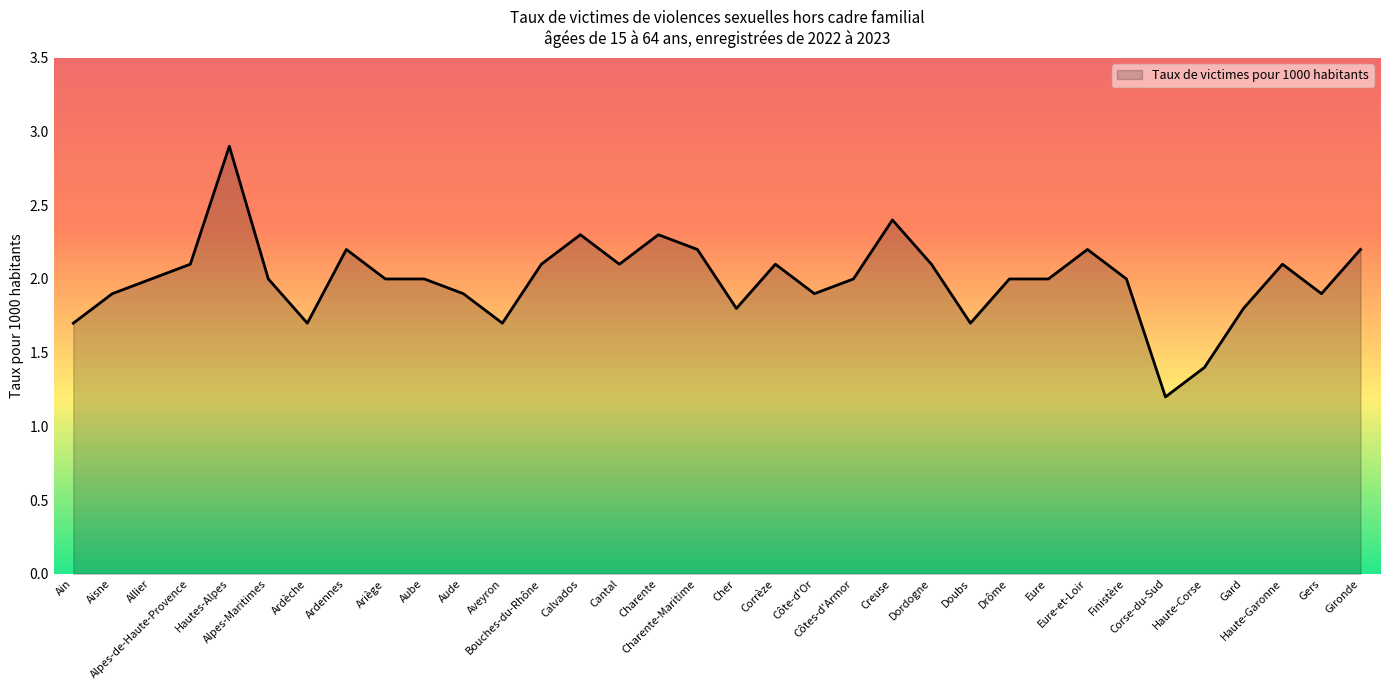

Where is the first local maximum?

Hautes-Alpes